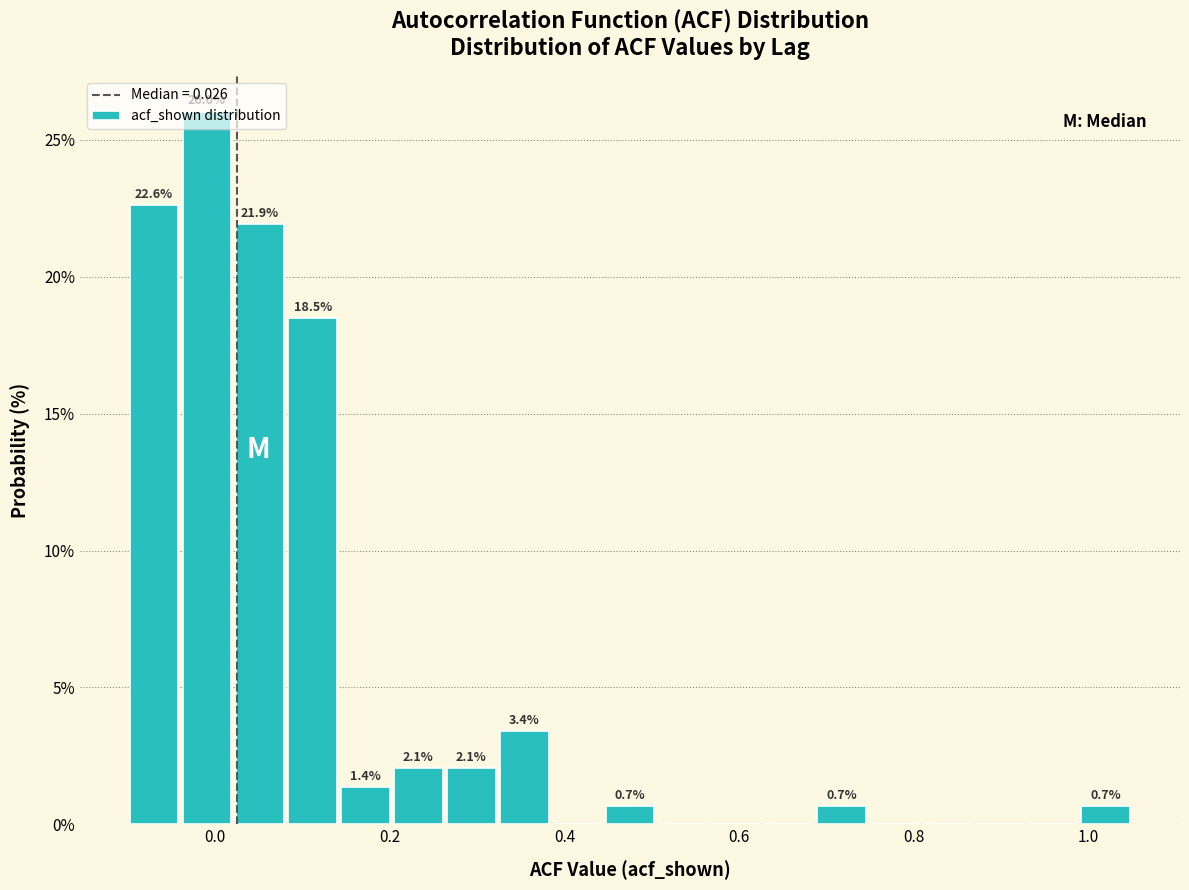

Read against the x-axis, roughly where is the centre of the tallest bar?

0.00